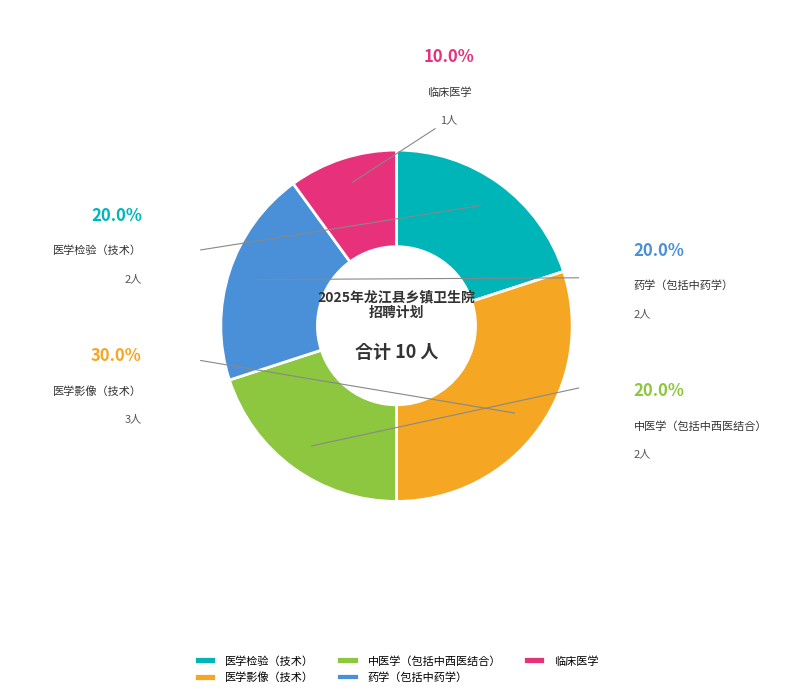

Does 中医学（包括中西医结合） account for over 50% of the chart?

No